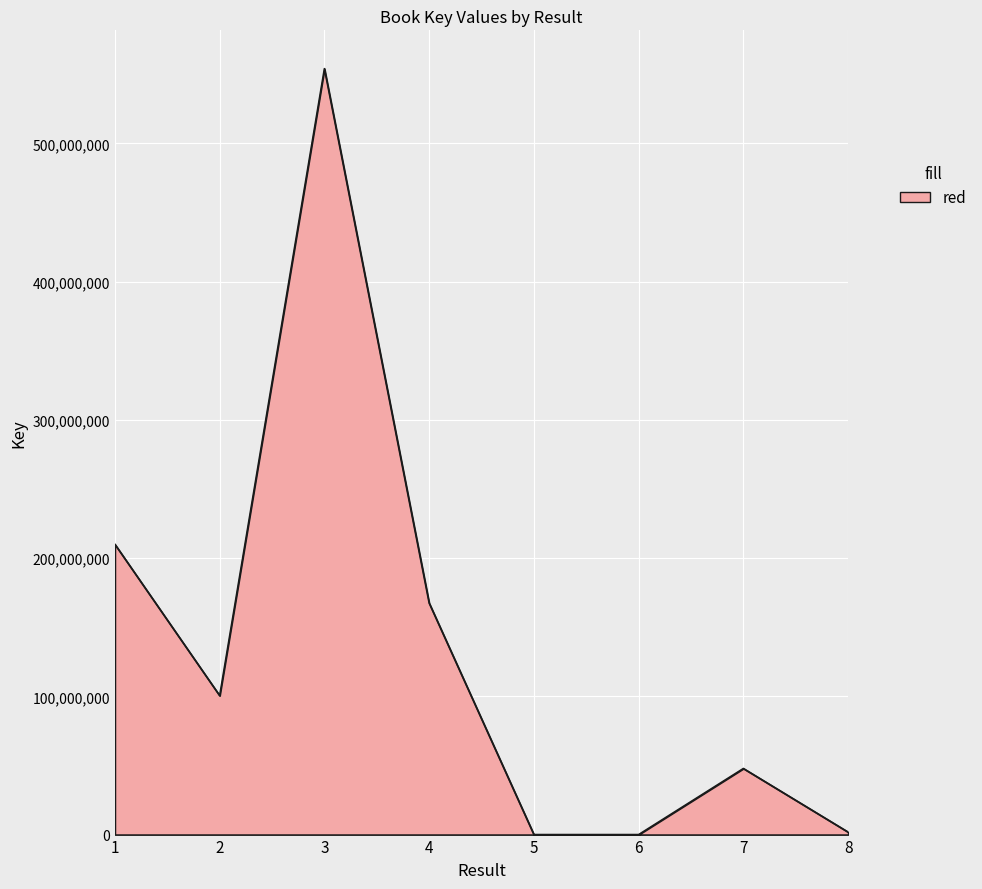

Between 8 and 4, which is larger?

4